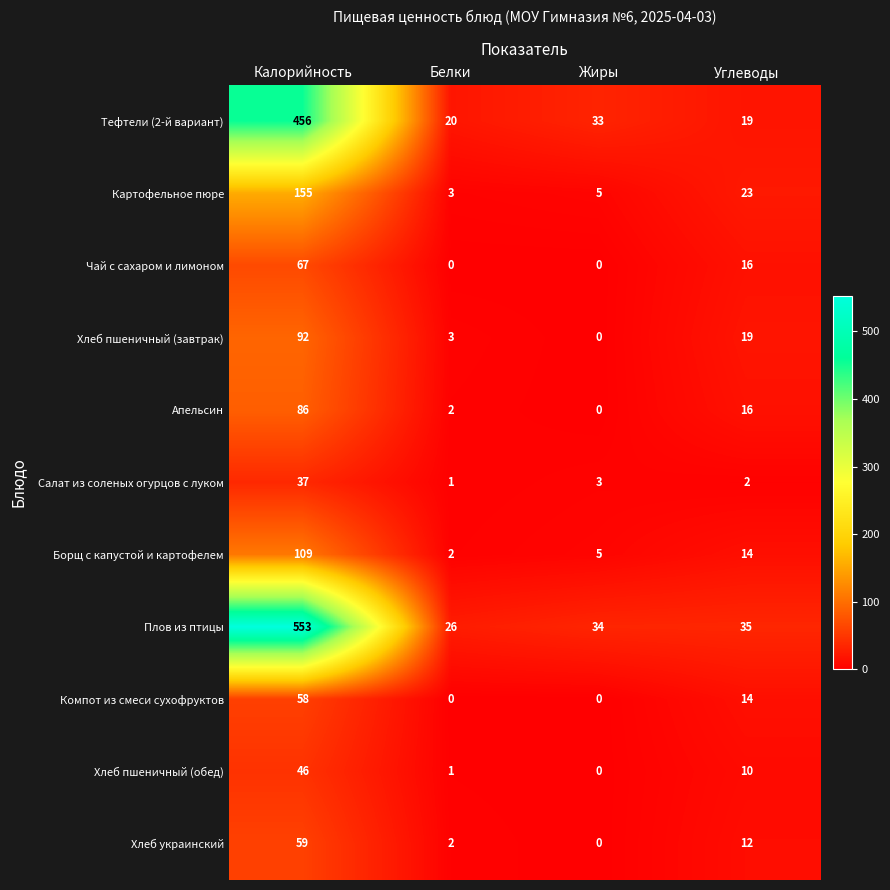

How many data points does each series have?

4